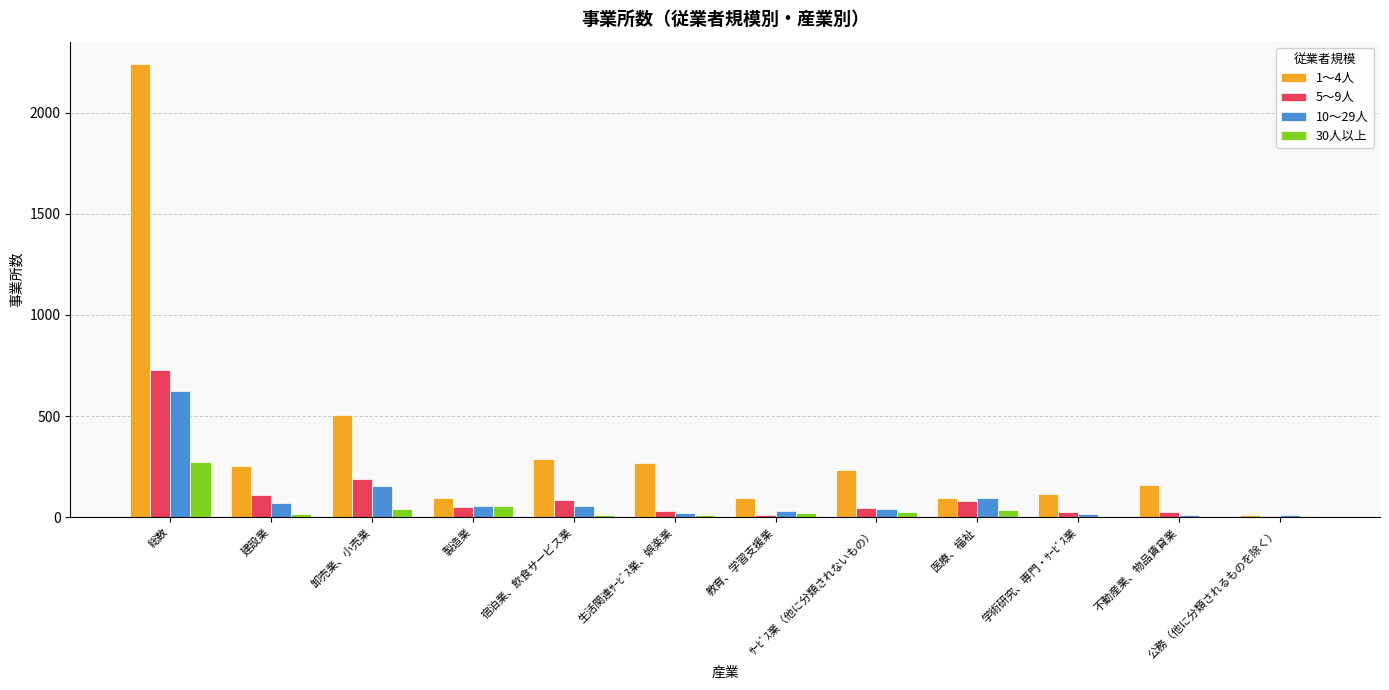

What is the maximum value shown in the chart?

2239